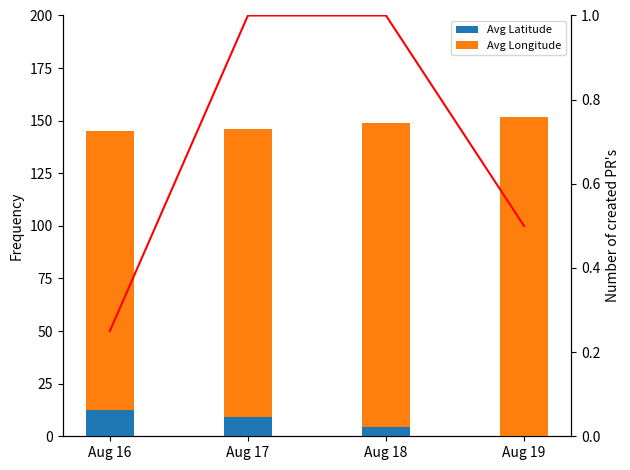

The value of Avg Longitude at Aug 18 is 144.3. True or false?

True